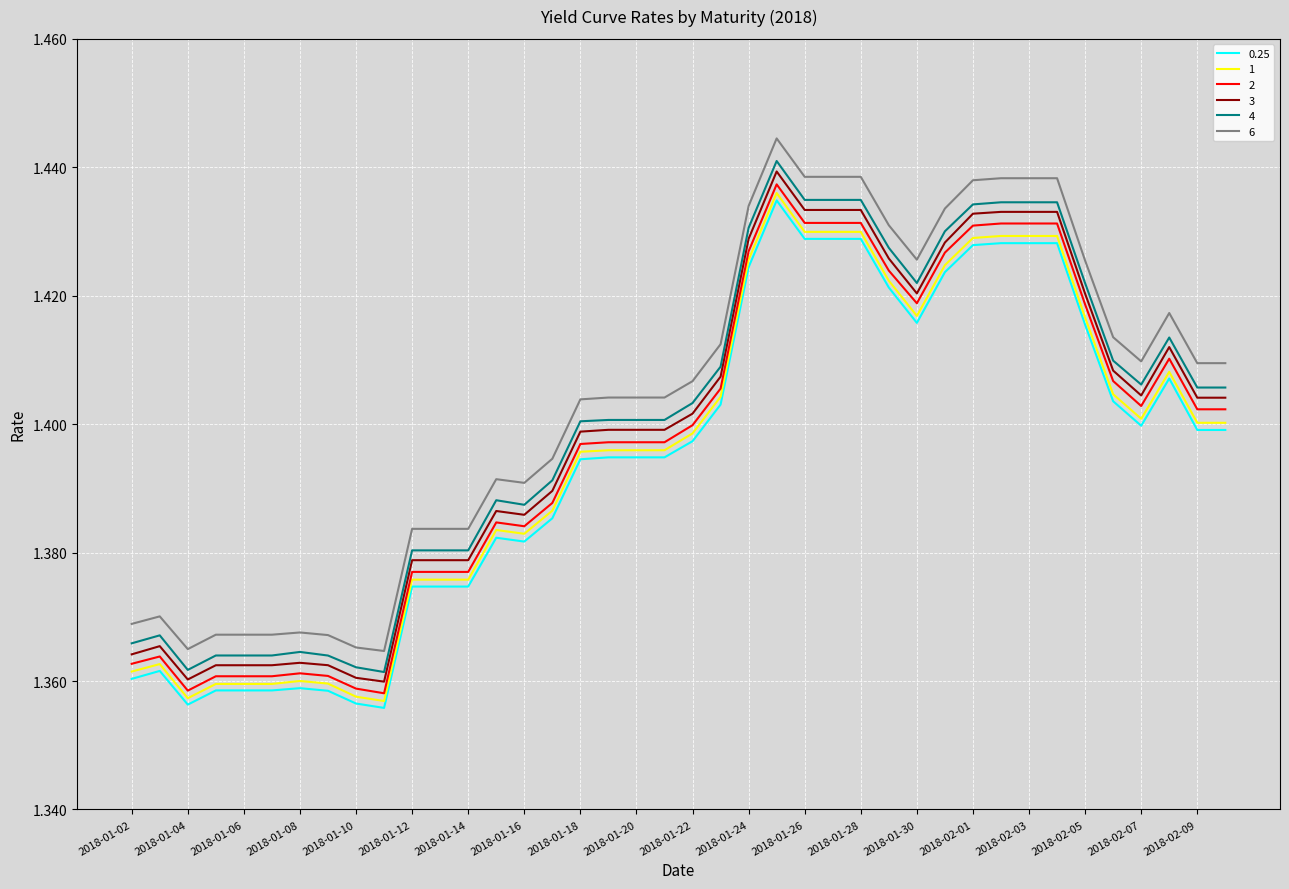

Is this an area chart (filled region under the line)?

No